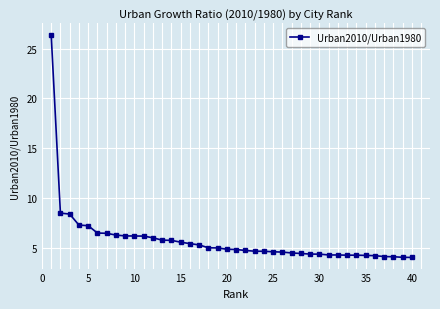

What is the average value?

5.8